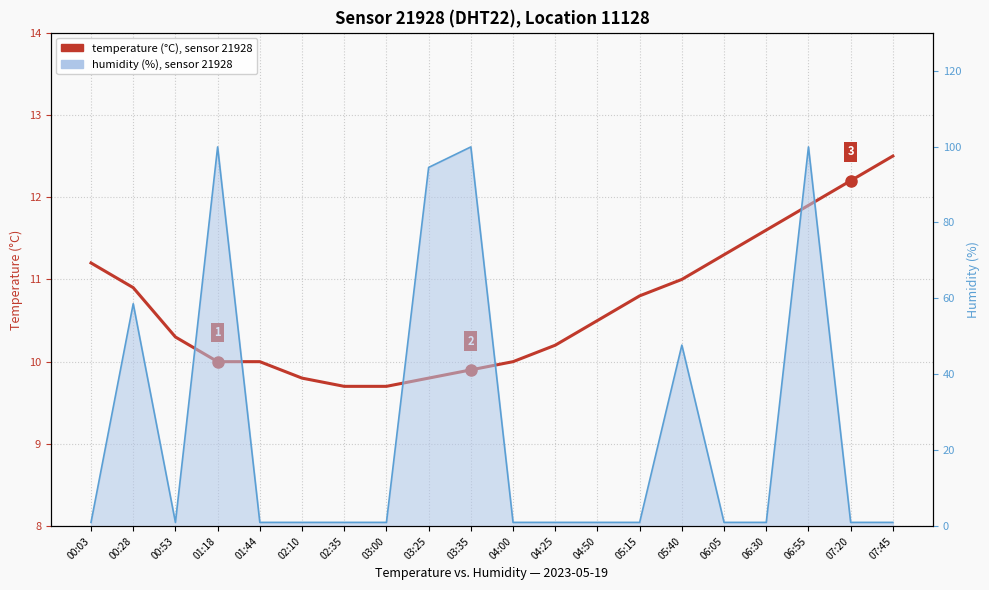

Count the number of categories in the chart.

20